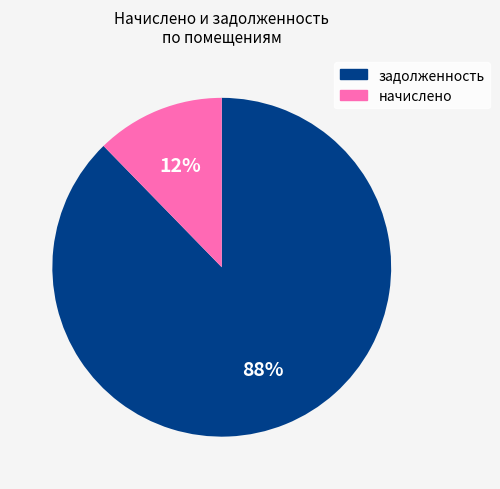

Is задолженность the majority of the pie?

Yes